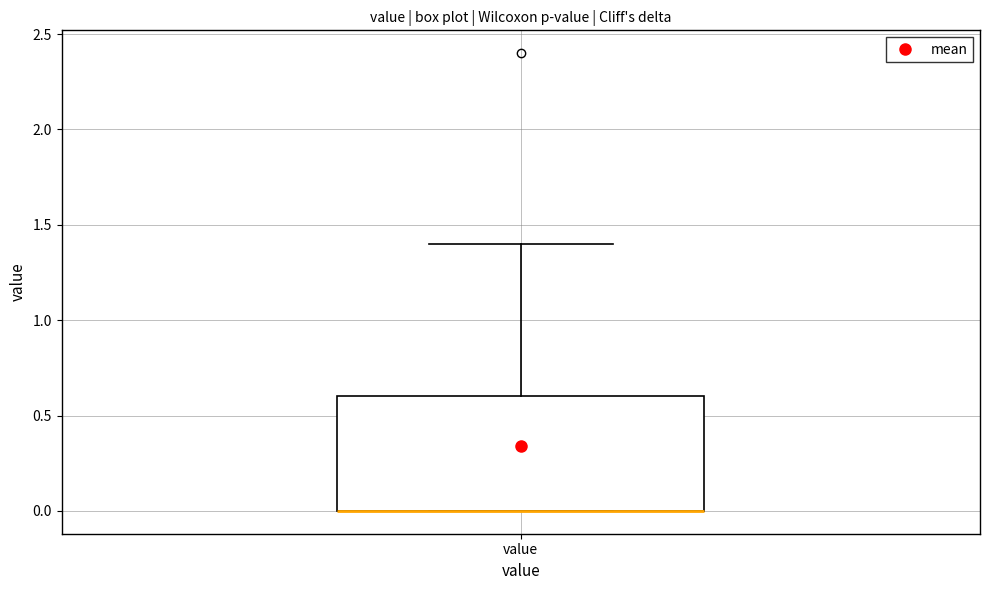

Transcribe this box plot: give where the median line is, the range the box spans, and where the two whiskers end, as read against the y-axis. The values are not printed on the chart, so give them approximately, as read against the axis.

median 0.0 (drawn on the box's lower edge), box 0.0 to 0.6, whiskers 0.0 to 1.4